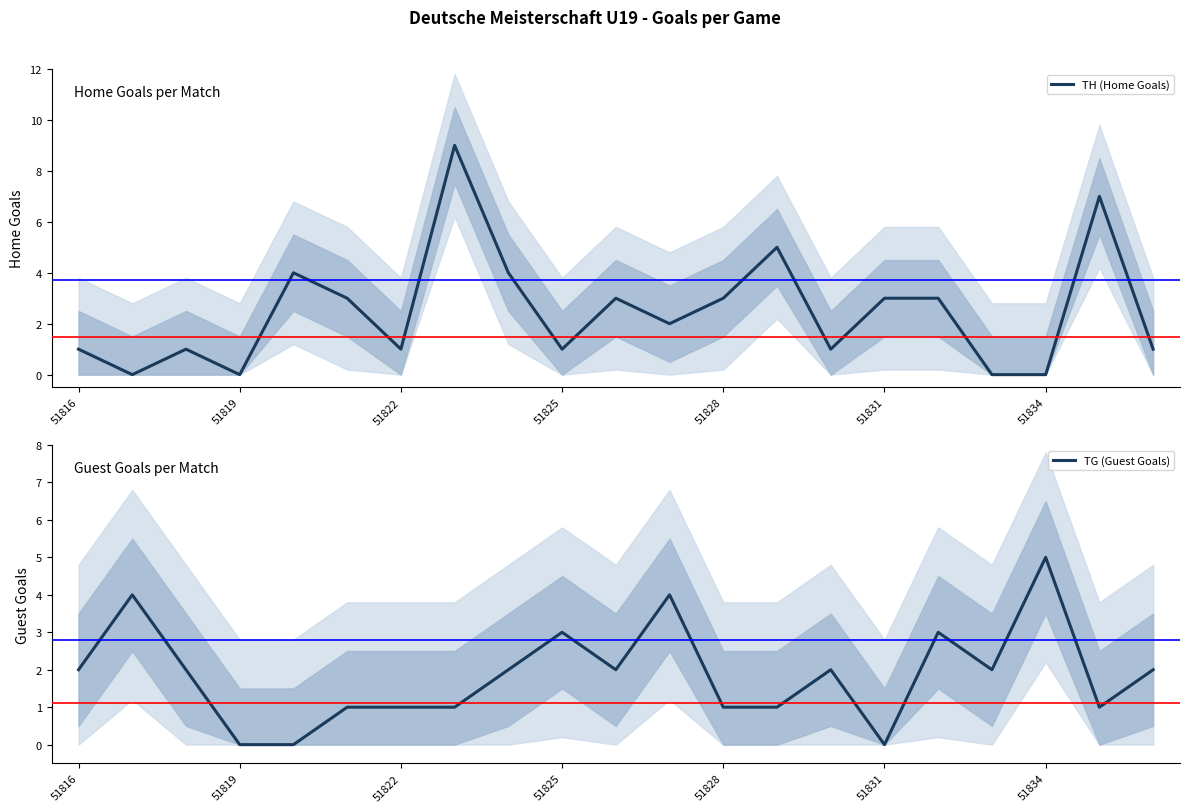

The value of TH (Home Goals) at 51822 is 1. True or false?

True